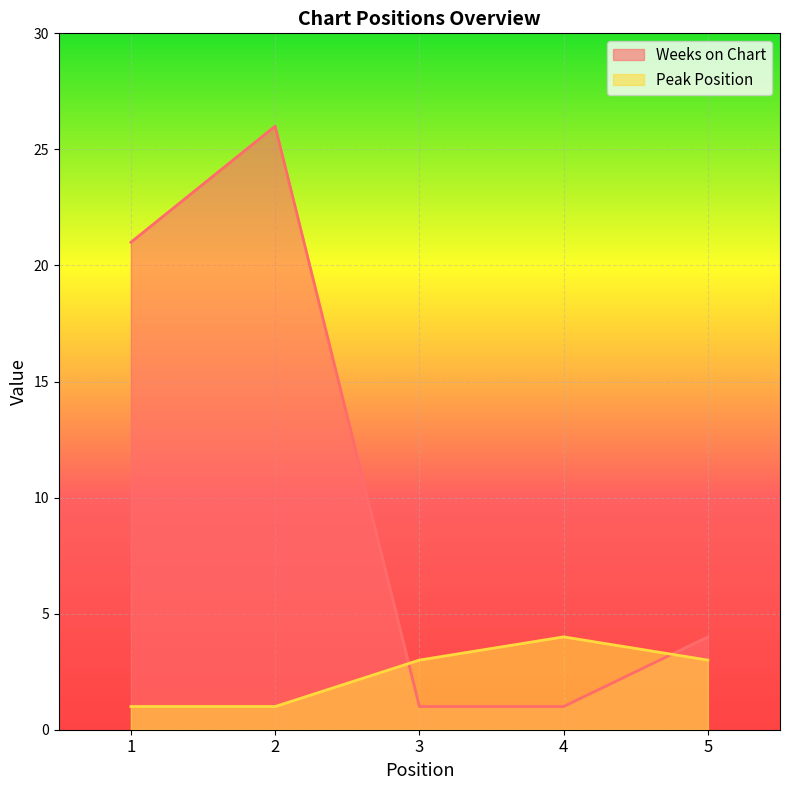

Reading left to right, transcribe all the data shown in this chart.

Weeks on Chart: 1=21	2=26	3=1	4=1	5=4
Peak Position: 1=1	2=1	3=3	4=4	5=3